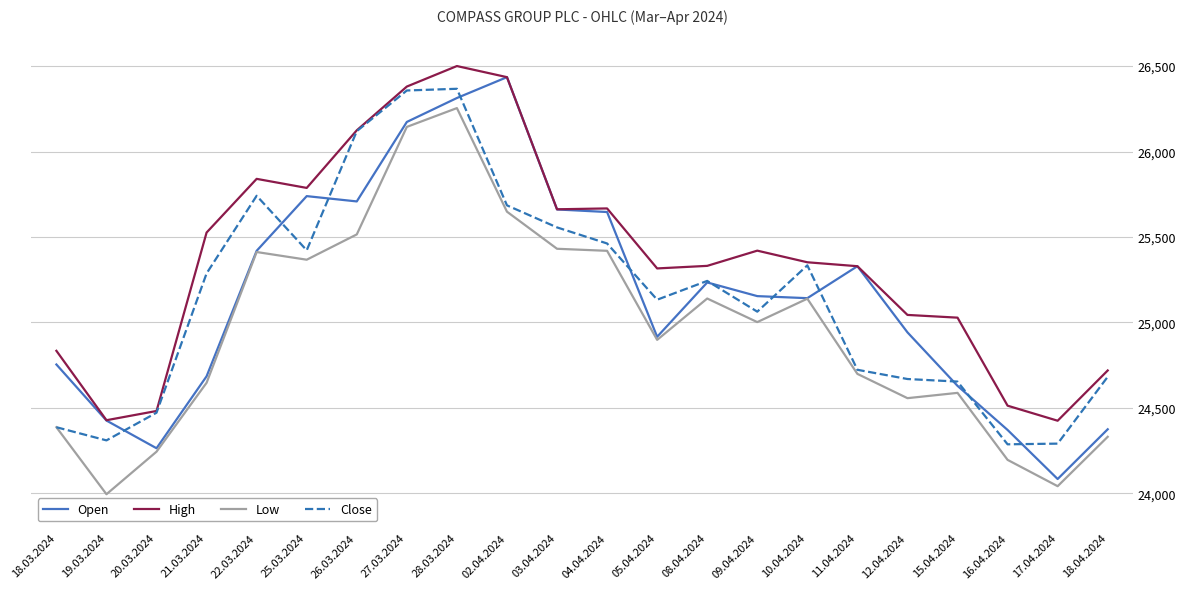

At which label does Low first exceed 25002?

22.03.2024